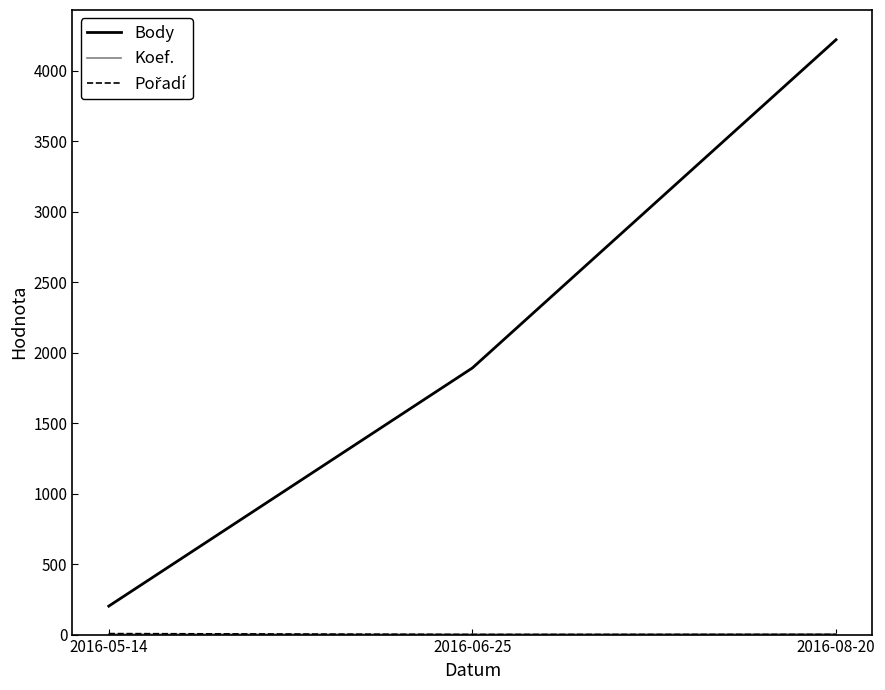

Count the Body values in the range 202 to 4221.

3